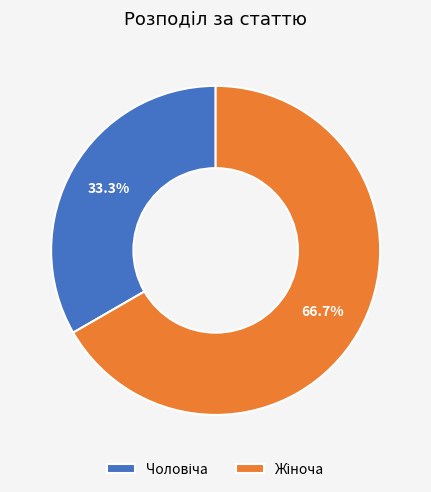

How many slices are in this pie chart?

2